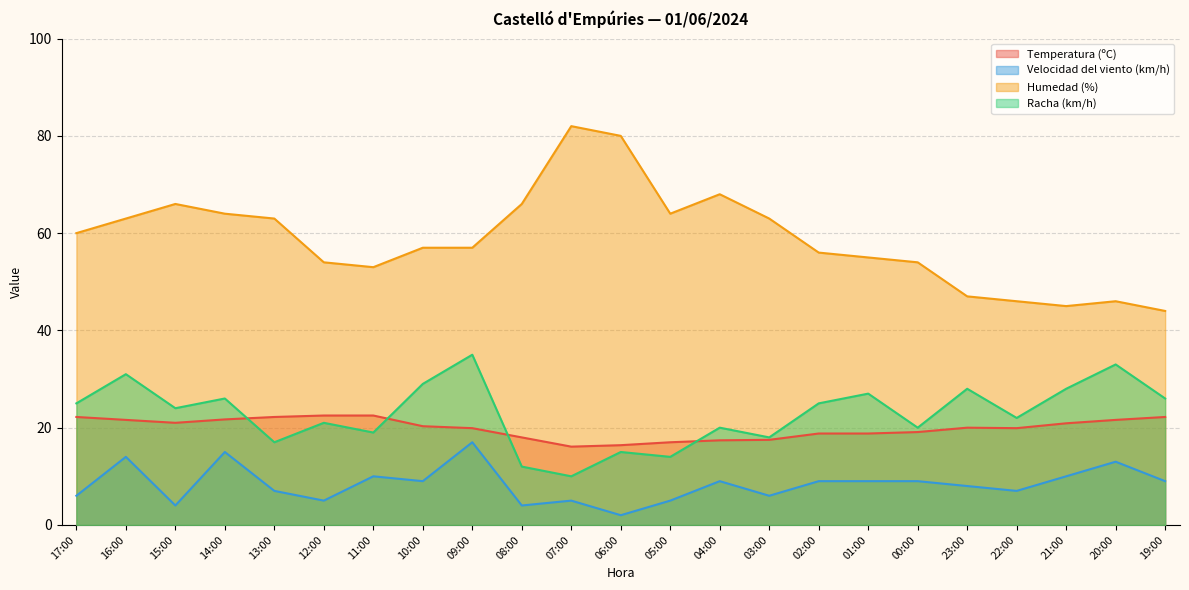

Which category has the highest value across all series?

07:00